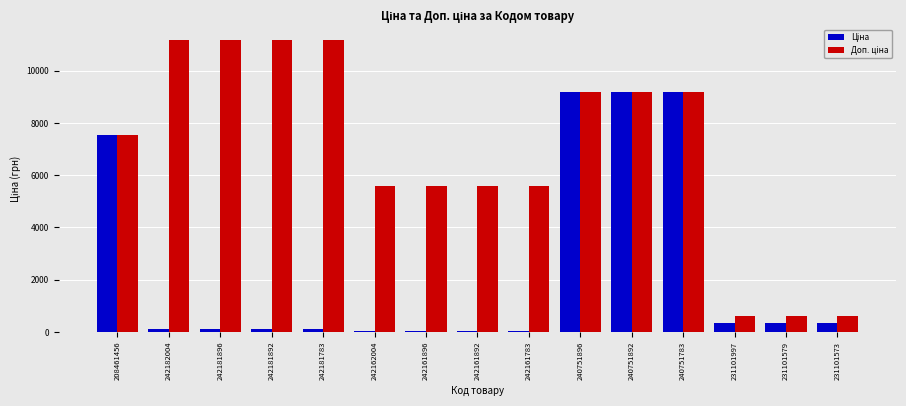

Reading left to right, transcribe all the data shown in this chart.

Ціна: 208461456=7530.7	242182004=111.7	242181896=111.7	242181892=111.7	242181783=111.7	242162004=55.9	242161896=55.9	242161892=55.9	242161783=55.9	240751896=9185.9	240751892=9185.9	240751783=9185.9	231101997=334.4	231101579=334.4	231101573=334.4
Доп. ціна: 208461456=7530.7	242182004=11169.0	242181896=11169.0	242181892=11169.0	242181783=11169.0	242162004=5585.0	242161896=5585.0	242161892=5585.0	242161783=5585.0	240751896=9185.9	240751892=9185.9	240751783=9185.9	231101997=613.0	231101579=613.0	231101573=613.0